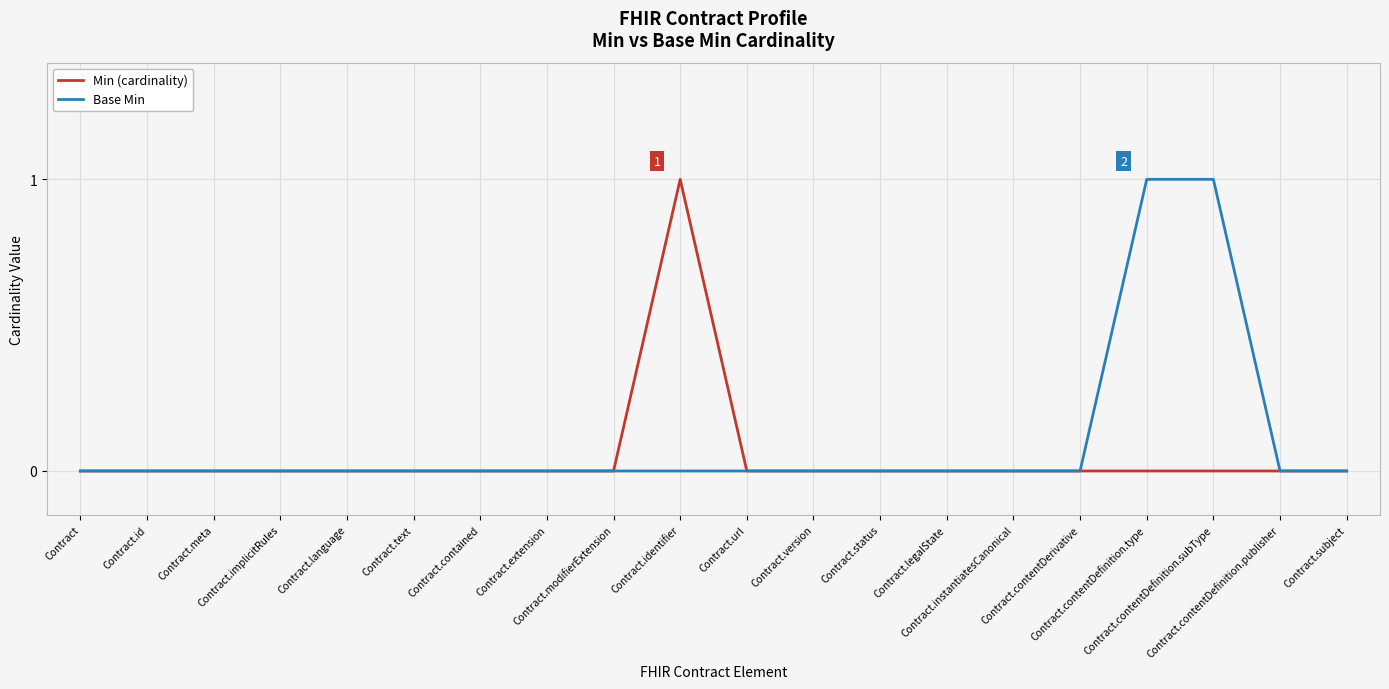

What is the label of the 6th point from the right?

Contract.instantiatesCanonical